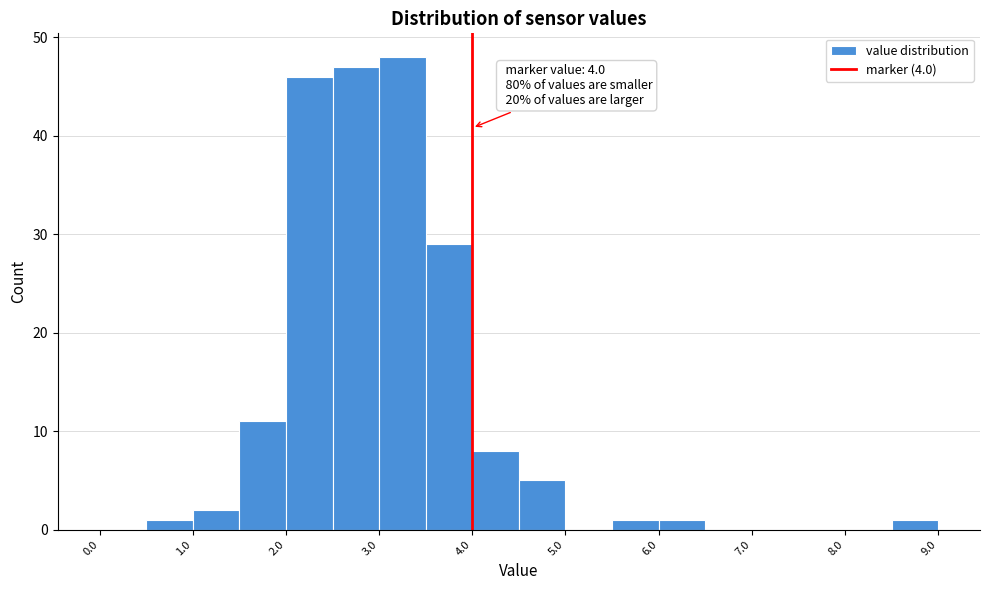

Which range on the x-axis has the tallest bar?

3.0 to 3.5